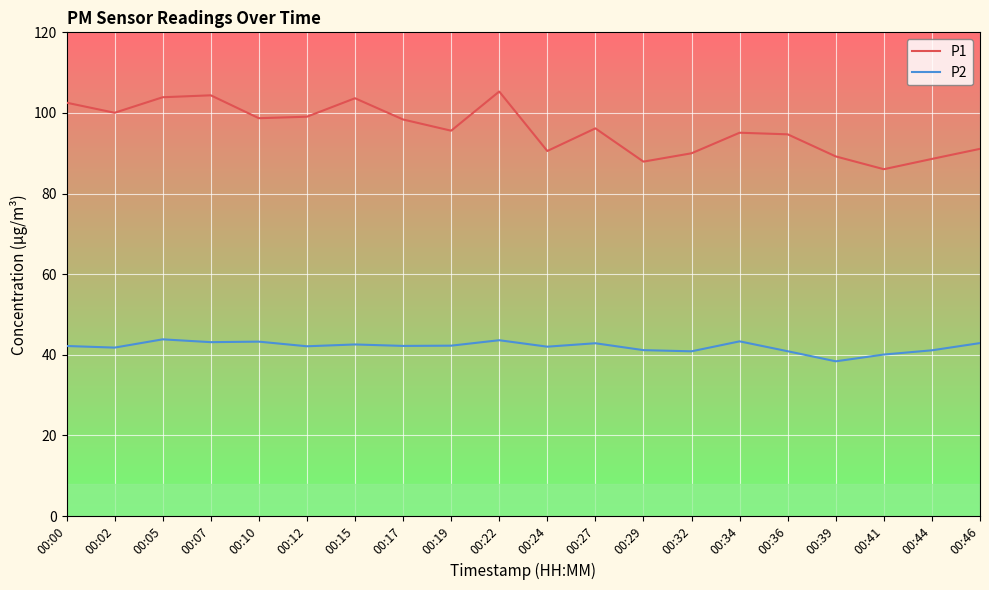

True or false: P1 and P2 intersect in this chart.

False